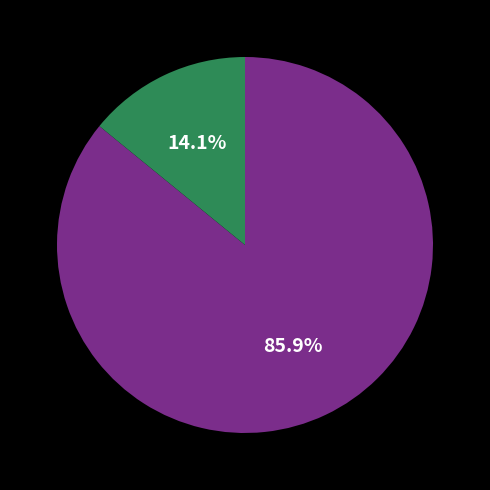

Does any single category account for the majority?

Yes